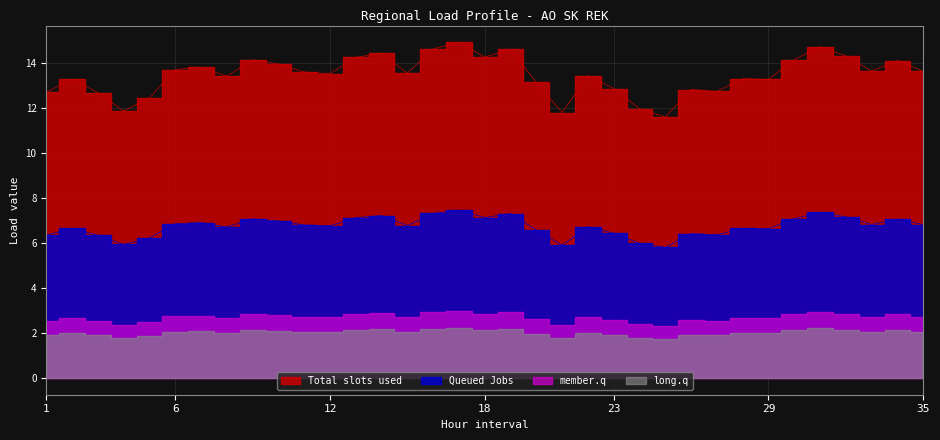

What is the difference between the Queued Jobs values at 25 and 34?

1.3